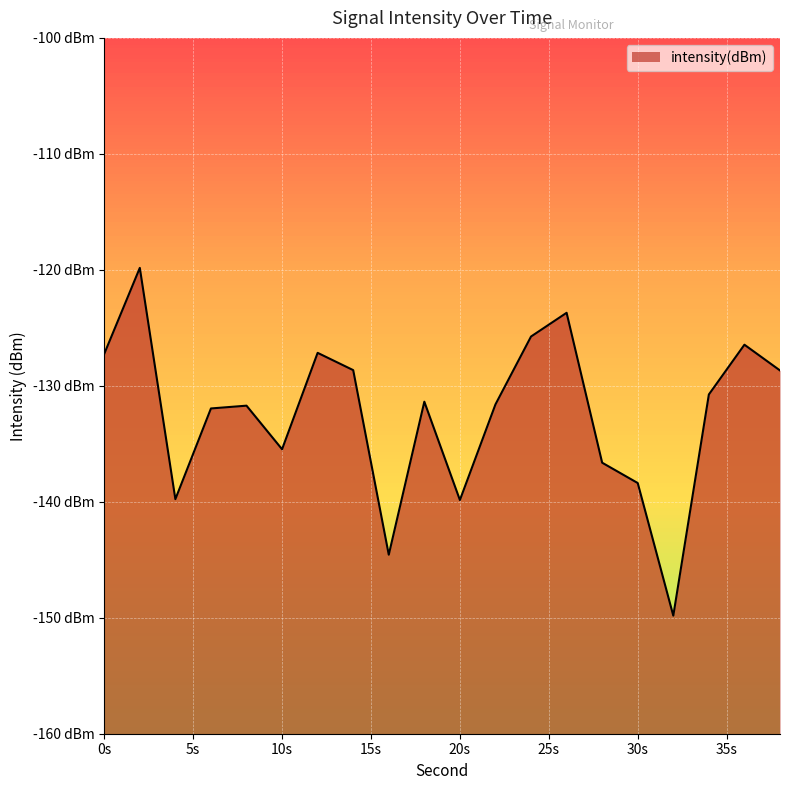

Where is the first local minimum?

4